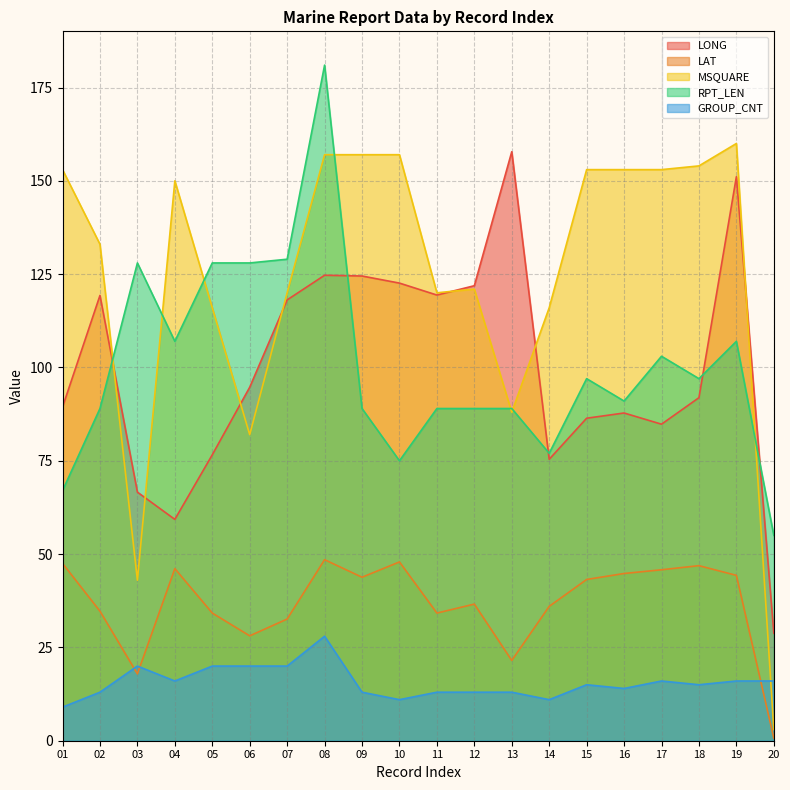

What is the difference between the maximum and minimum values in the MSQUARE series?

157.0